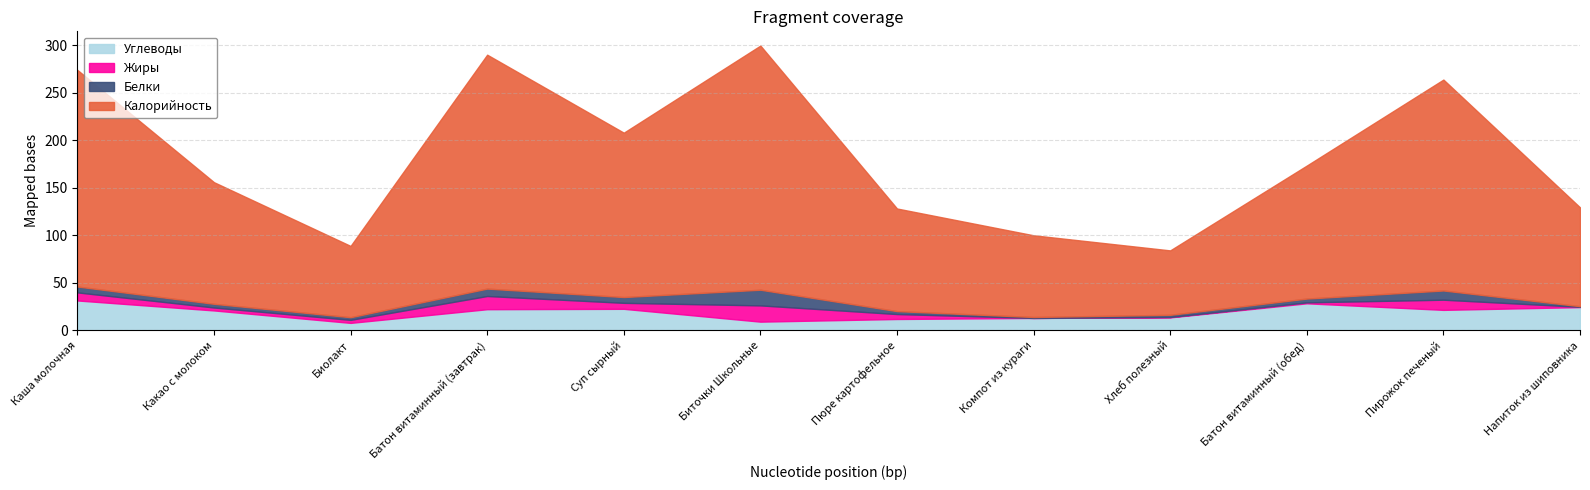

What is the maximum value shown in the chart?

257.0